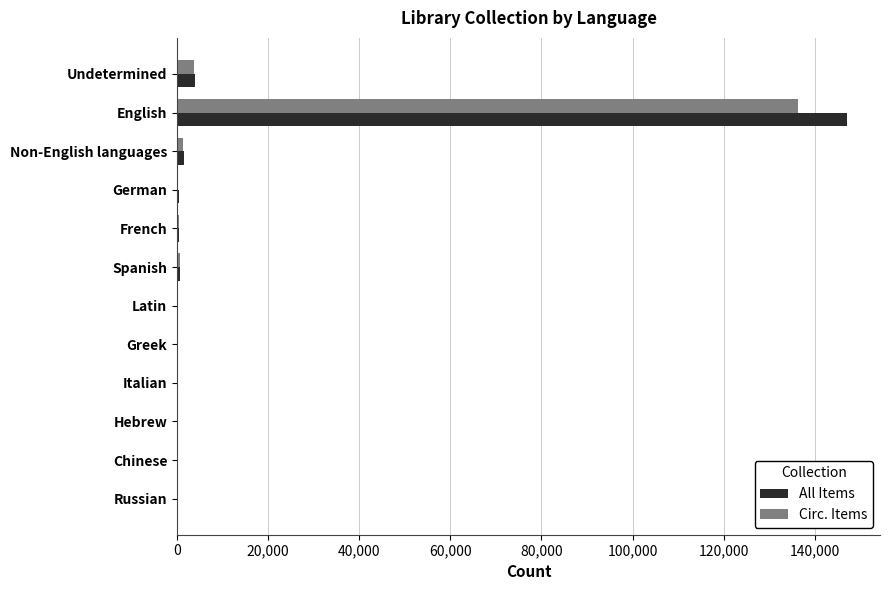

At which category is the sum across all series the highest?

English